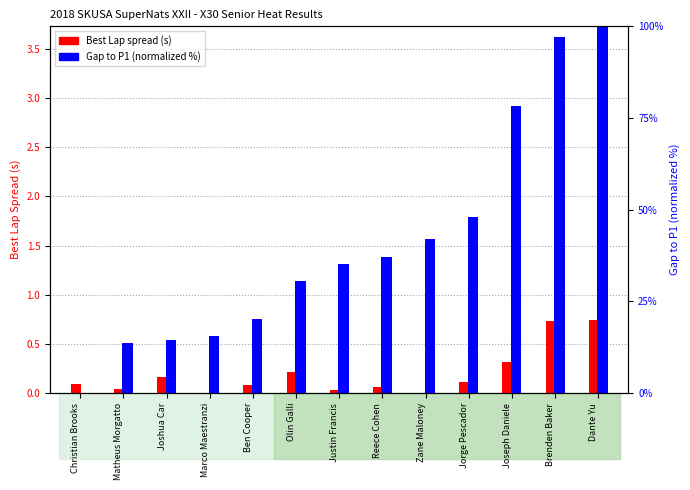

Is the value of Best Lap spread (s) at Joshua Car greater than the value of Gap to P1 (normalized %) at Joshua Car?

No